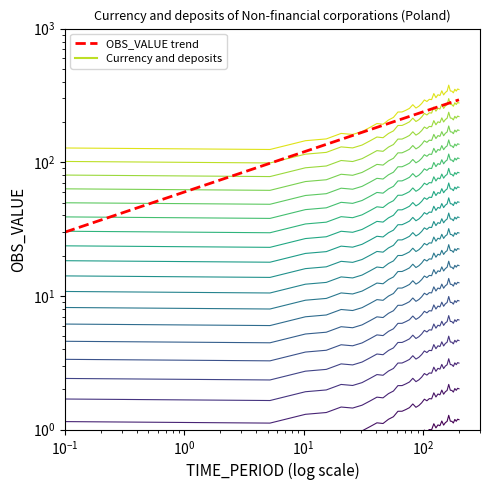

The chart shows a value of 1.9 at 2011-Q2. True or false?

False